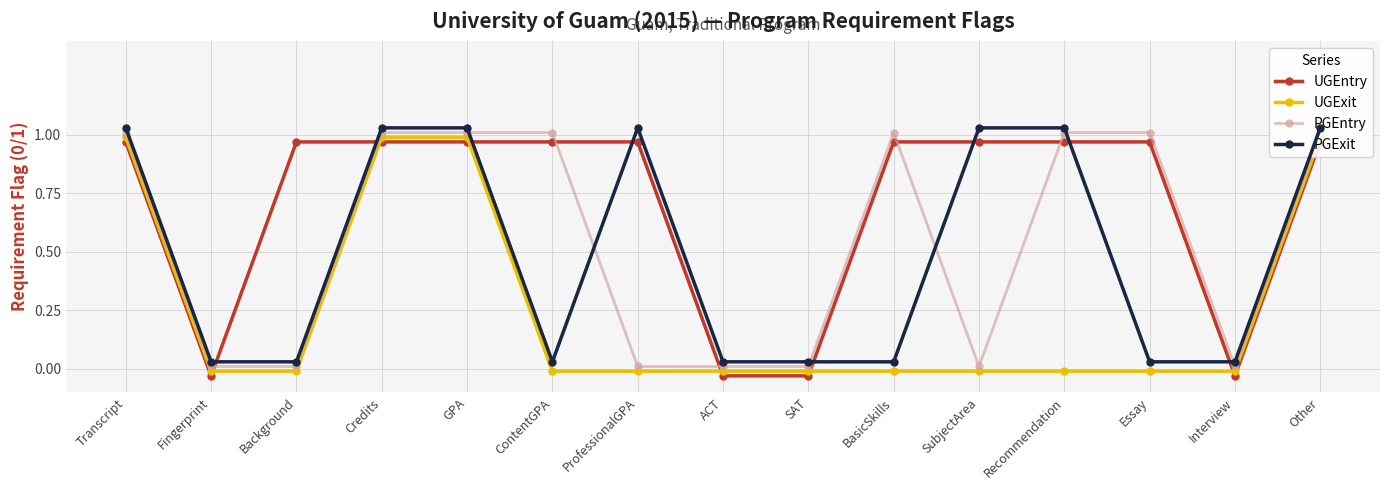

What is the spread (max minus min) of values at Recommendation?

1.0